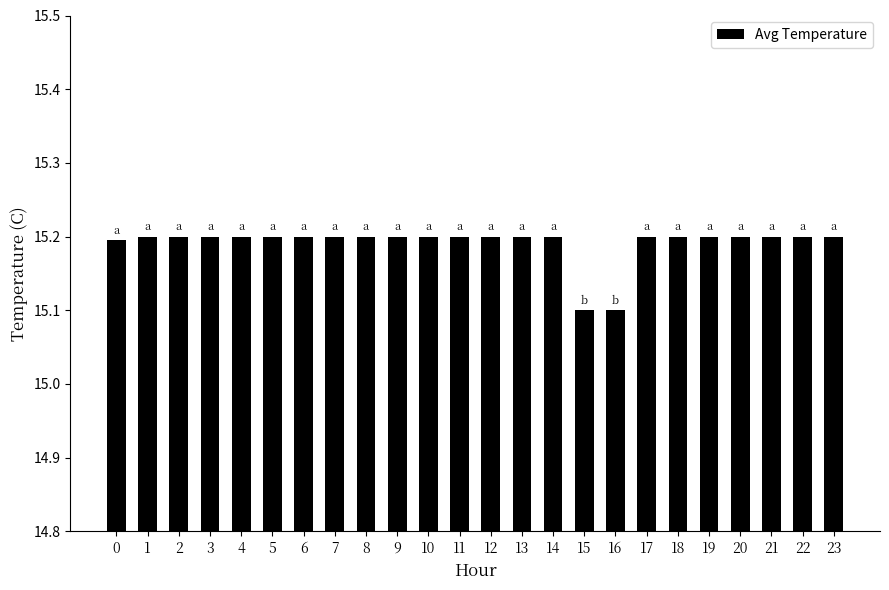

Reading left to right, list all the values displayed in this chart.

0=15.2	1=15.2	2=15.2	3=15.2	4=15.2	5=15.2	6=15.2	7=15.2	8=15.2	9=15.2	10=15.2	11=15.2	12=15.2	13=15.2	14=15.2	15=15.1	16=15.1	17=15.2	18=15.2	19=15.2	20=15.2	21=15.2	22=15.2	23=15.2